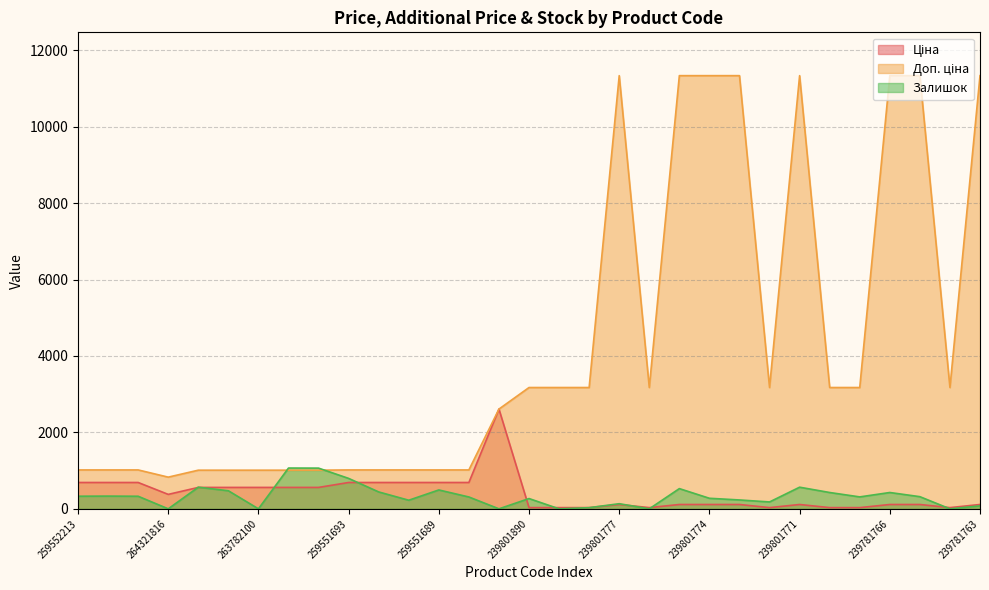

True or false: Залишок and Доп. ціна cross at least once.

True